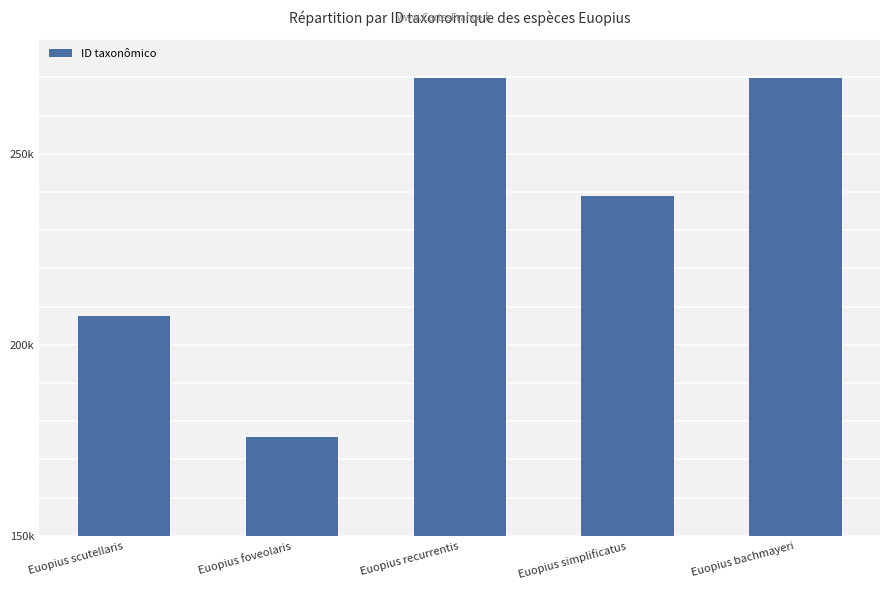

What is the sum of the values at Euopius bachmayeri and Euopius foveolaris?

445734